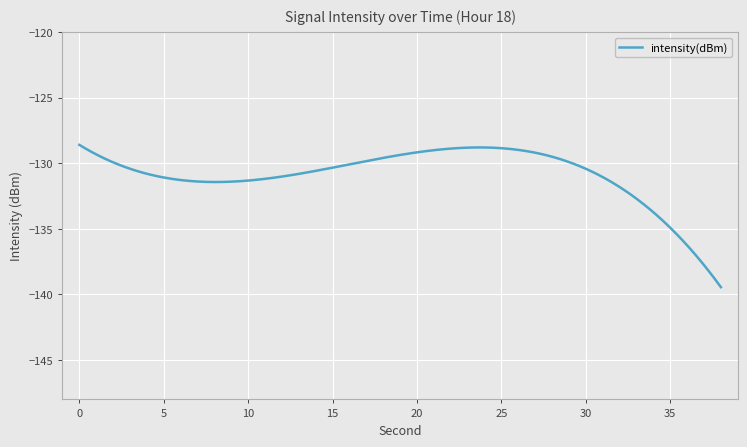

What is the smallest value displayed?

-139.4